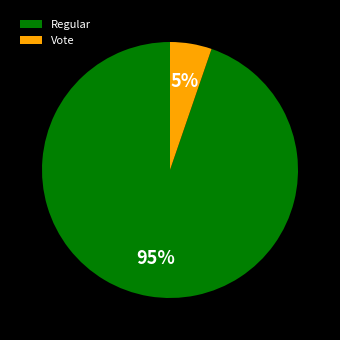

To the nearest percent, what portion does Regular represent?

95%